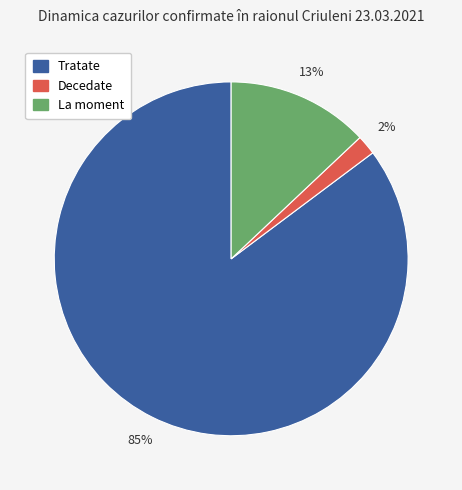

To the nearest percent, what is the difference between the largest and smallest slice percentages?

83%